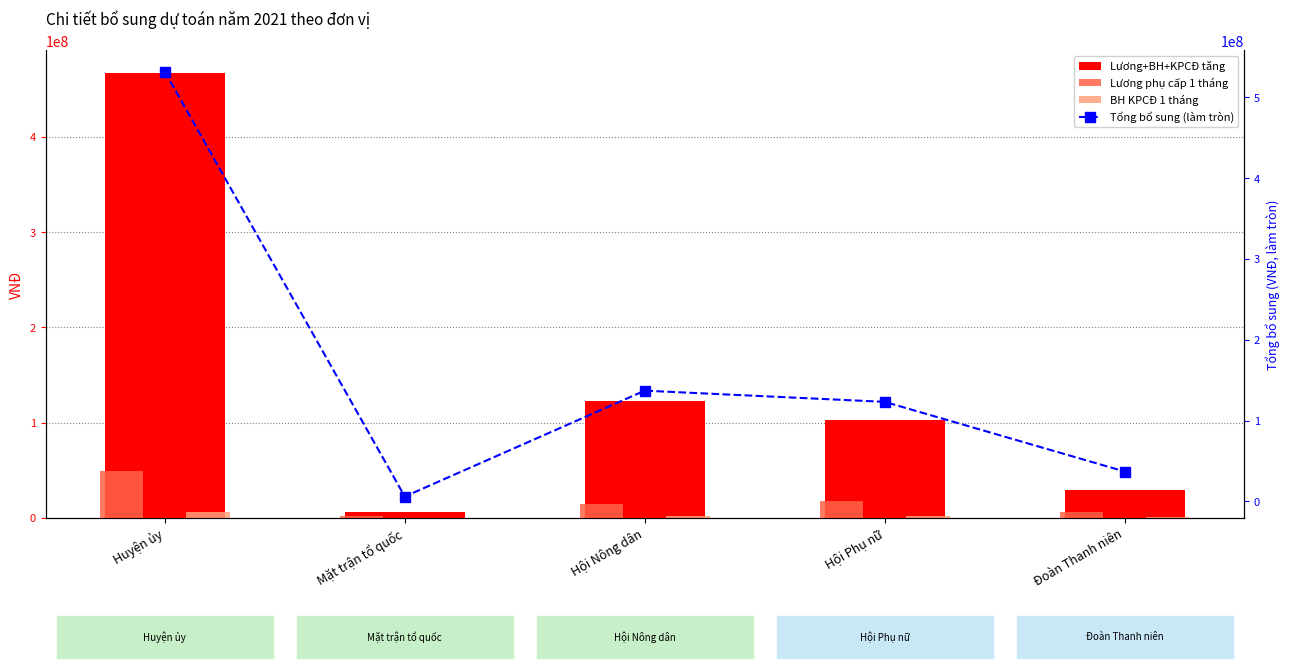

What is the label of the 3rd bar from the right?

Hội Nông dân